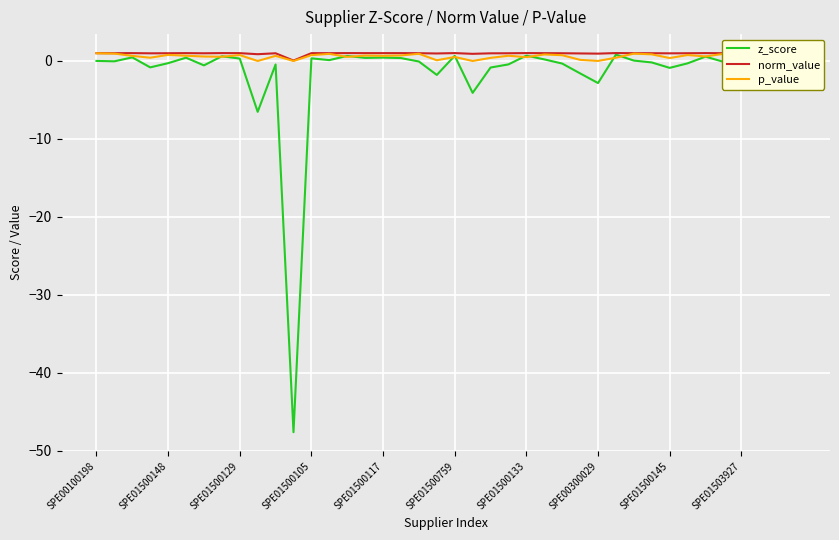

List the series in order of their peak value, highest first.

norm_value, p_value, z_score